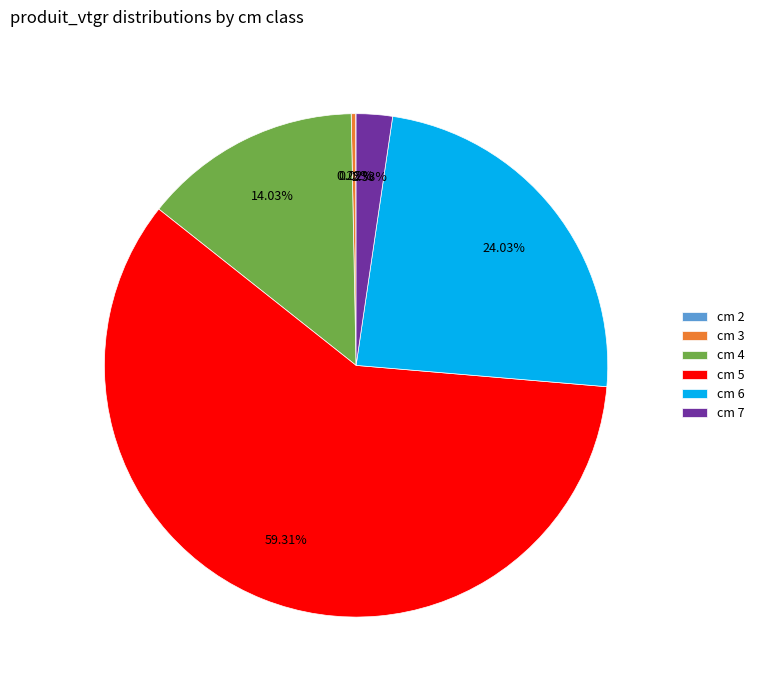

Does cm 4 represent more than half of the total?

No